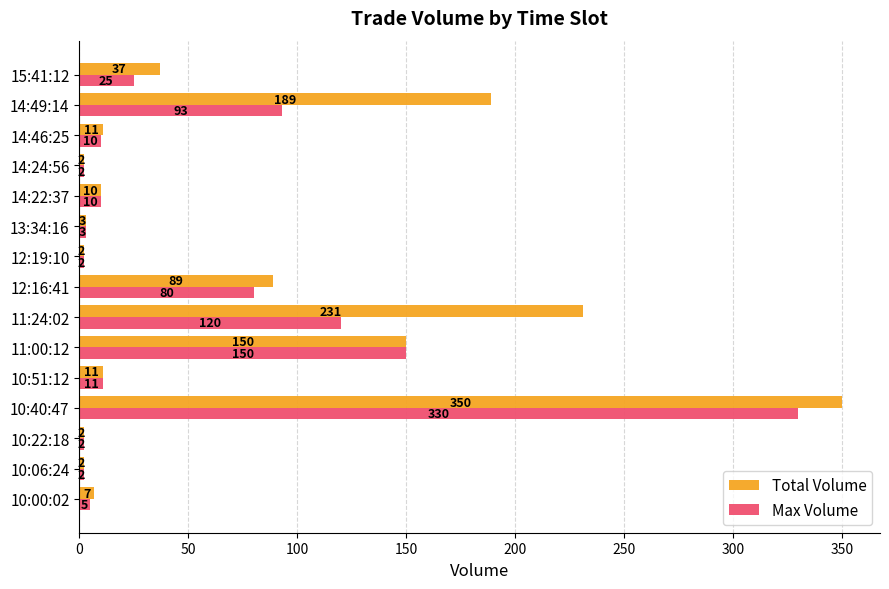

At which category does the chart reach its peak across all series?

10:40:47